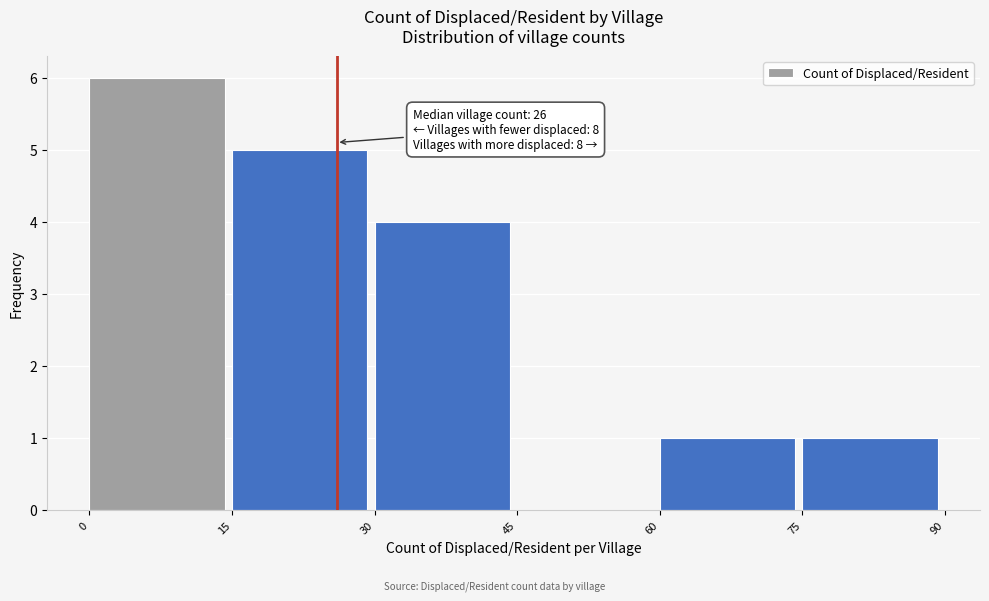

Which range on the x-axis has the tallest bar?

0 to 15